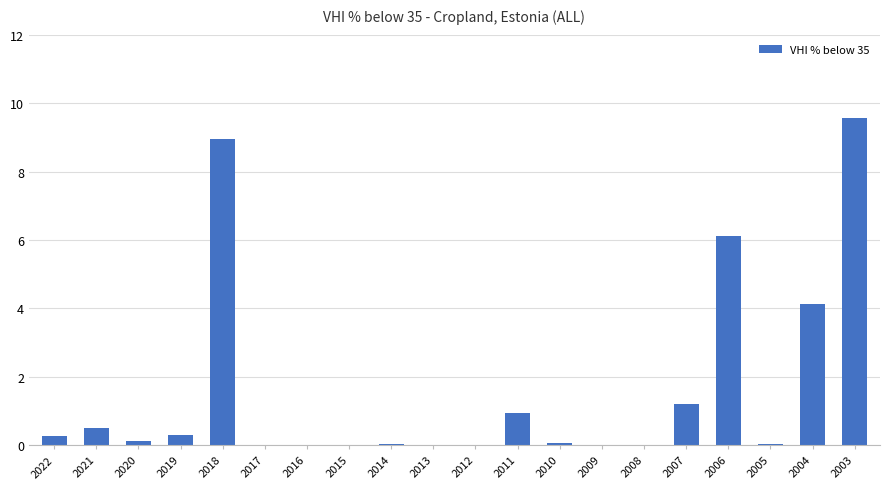

The value at 2004 is 1.0. True or false?

False